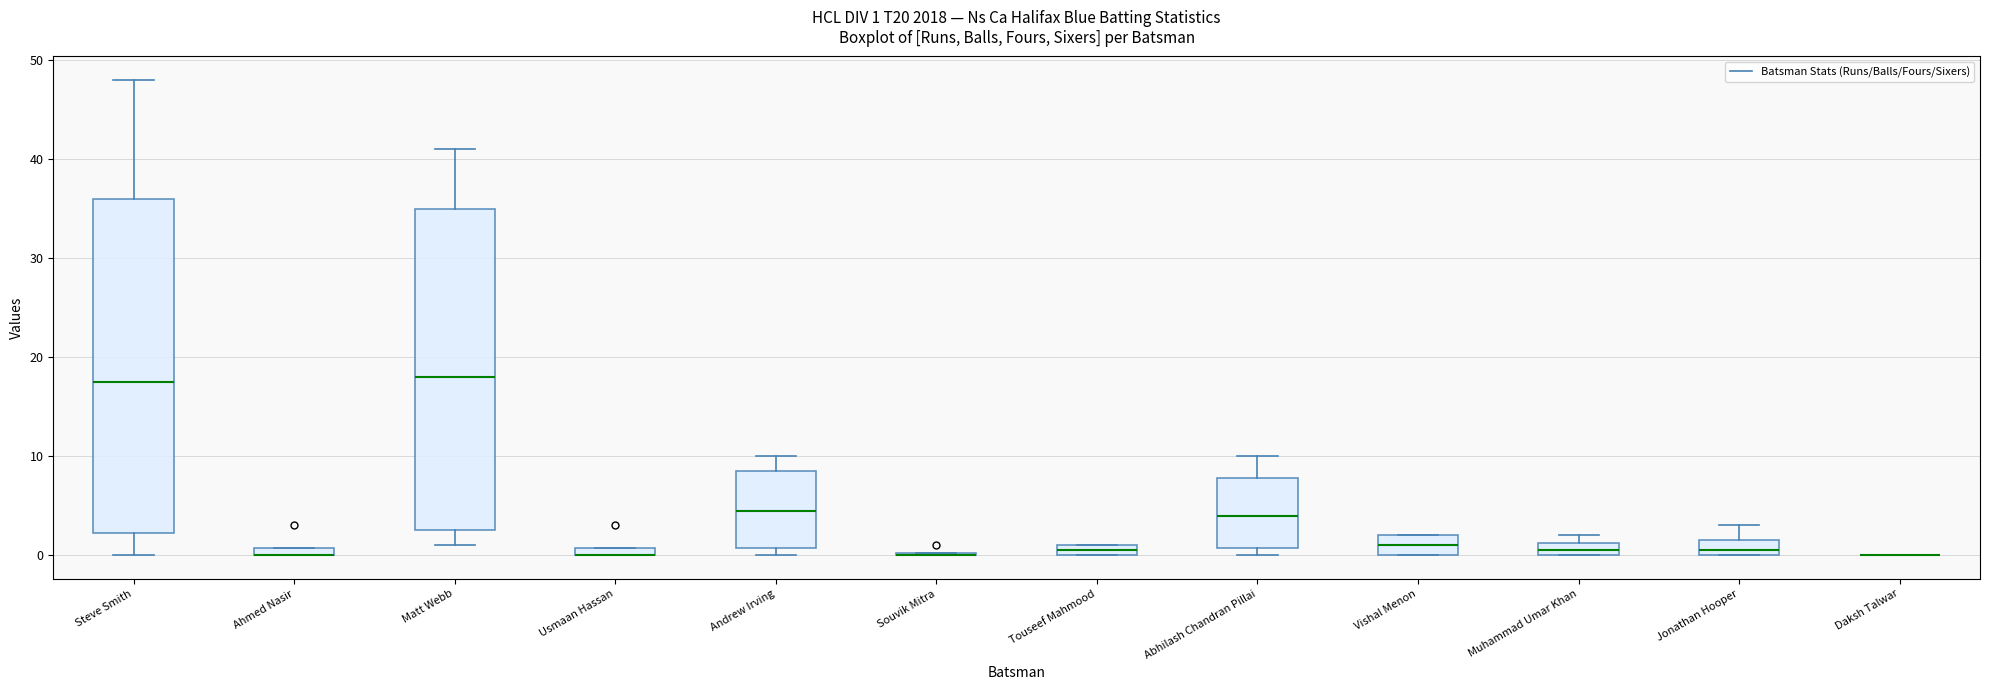

Which box is the tallest, from its lower edge to its upper edge?

Steve Smith